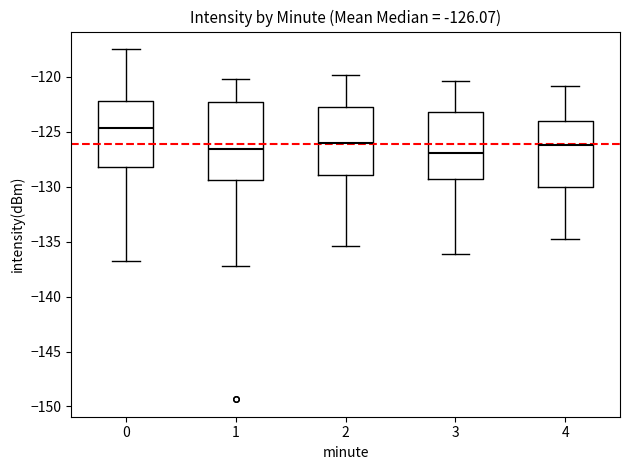

Which box is the tallest, from its lower edge to its upper edge?

1